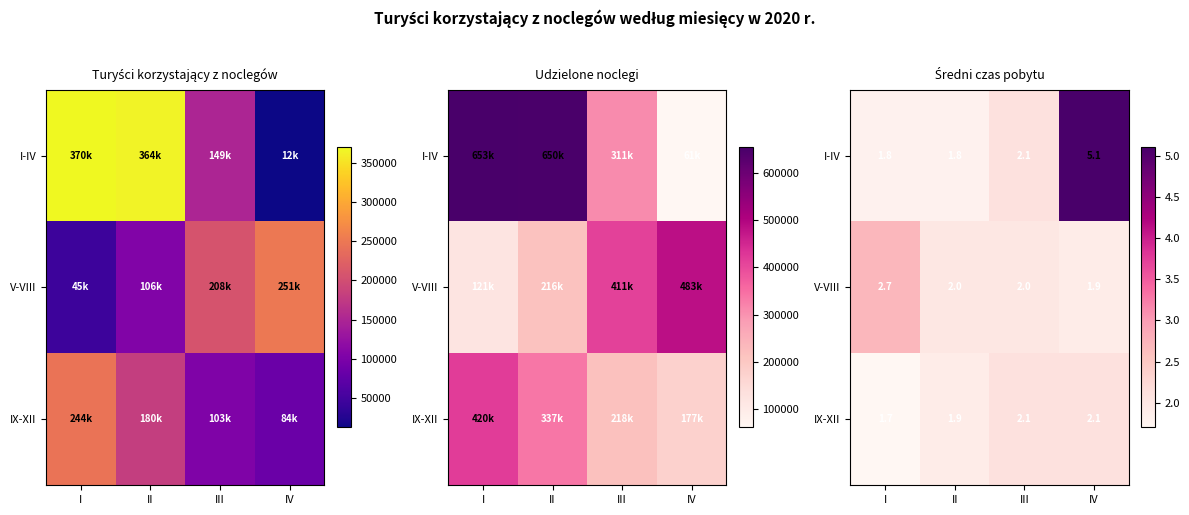

Between II and III, which is larger?

III